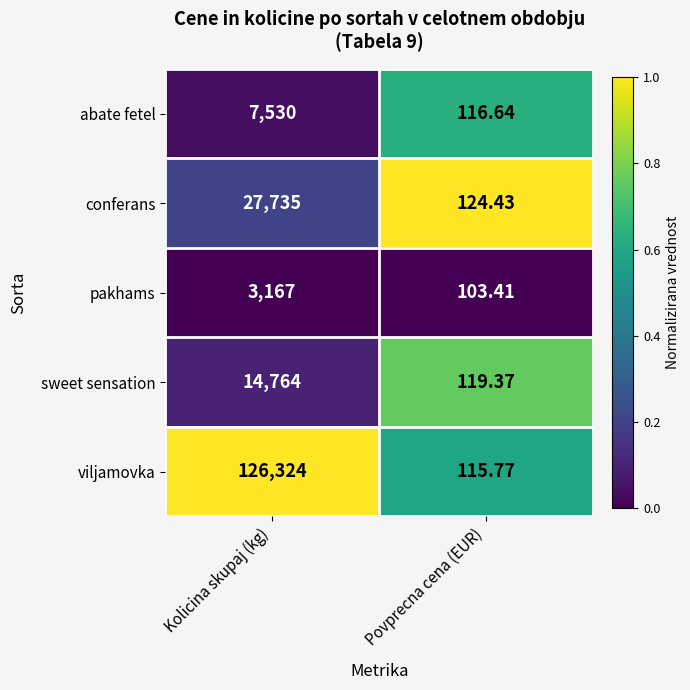

List the series in order of their peak value, lowest first.

pakhams, abate fetel, sweet sensation, conferans, viljamovka